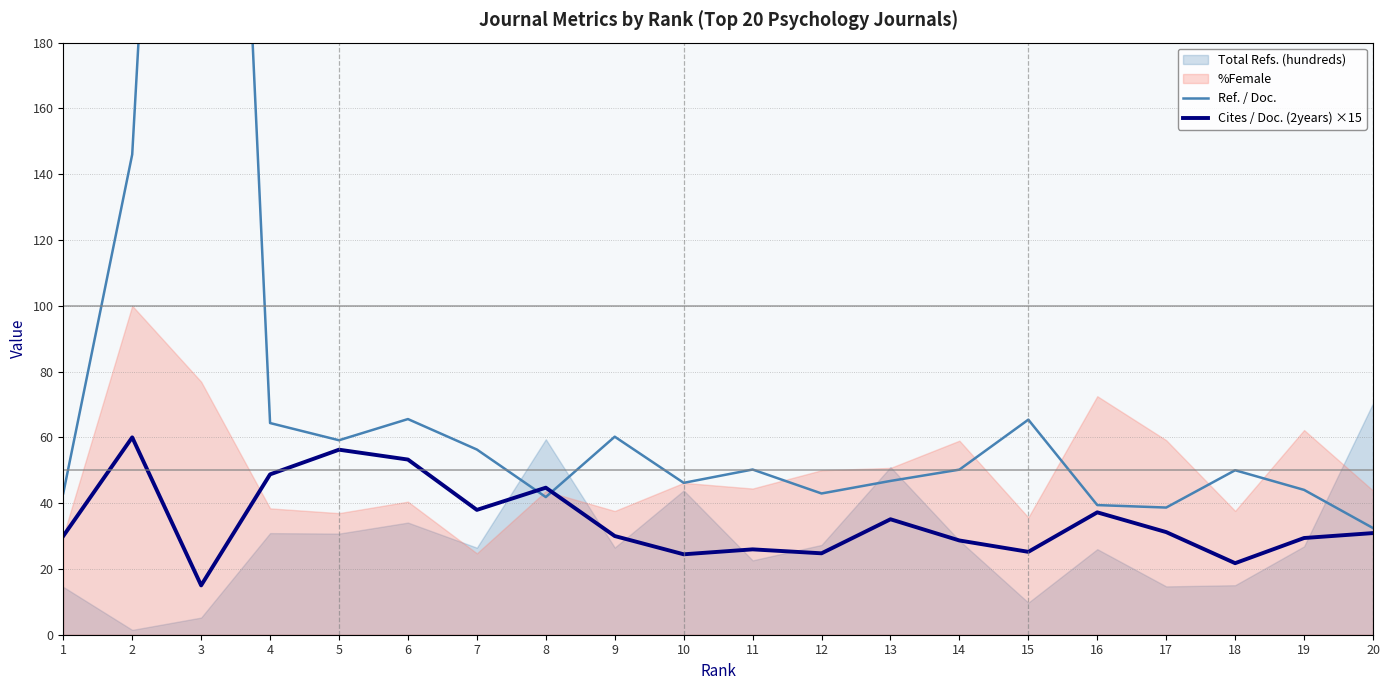

At how many categories does at least one series exceed 263?

1